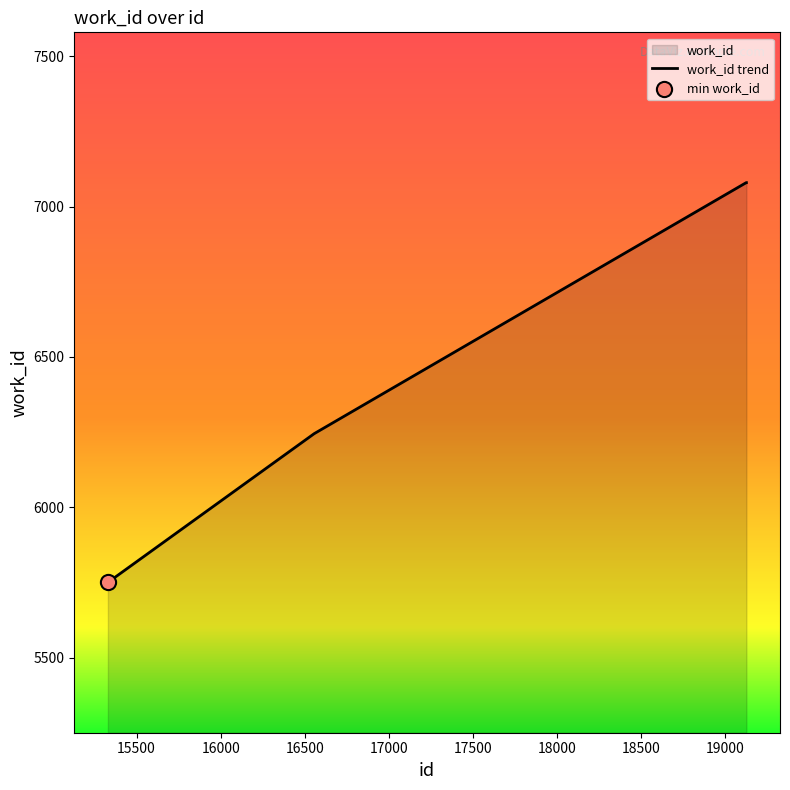

What is the average value?

6539